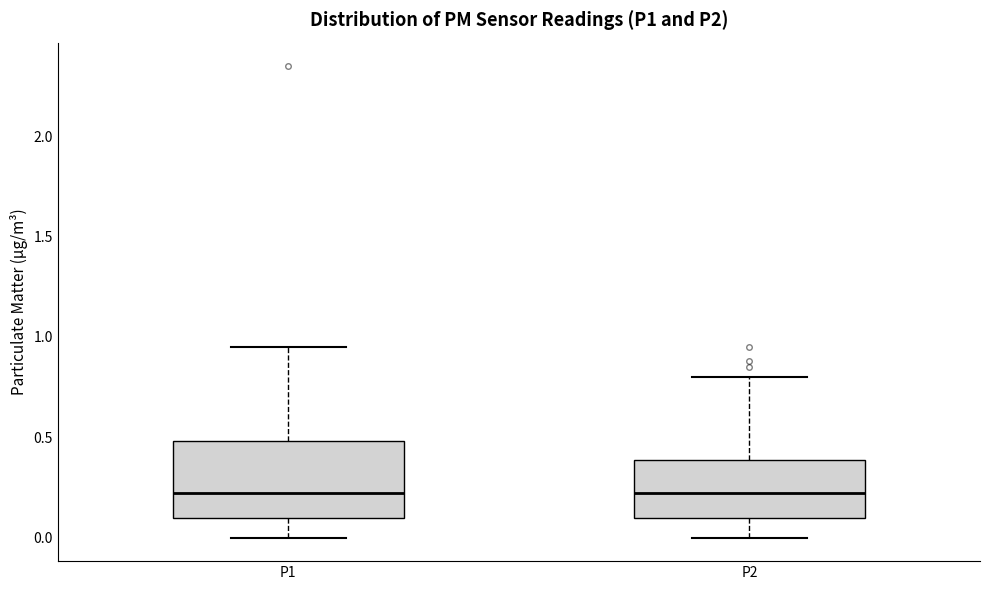

Reading left to right, transcribe this box plot: for each box, give where its median line is, the range the box spans, and where its two whiskers end, as read against the y-axis. The values are not printed on the chart, so give them approximately, as read against the axis.

P1: median 0.20, box 0.10 to 0.50, whiskers 0.00 to 0.95
P2: median 0.20, box 0.10 to 0.40, whiskers 0.00 to 0.80